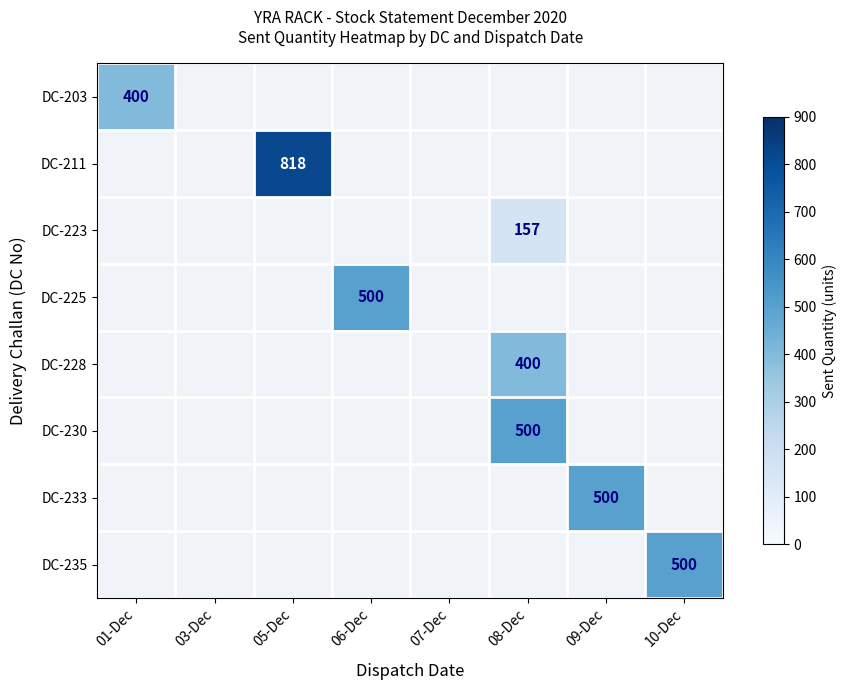

How many series are shown in this chart?

8